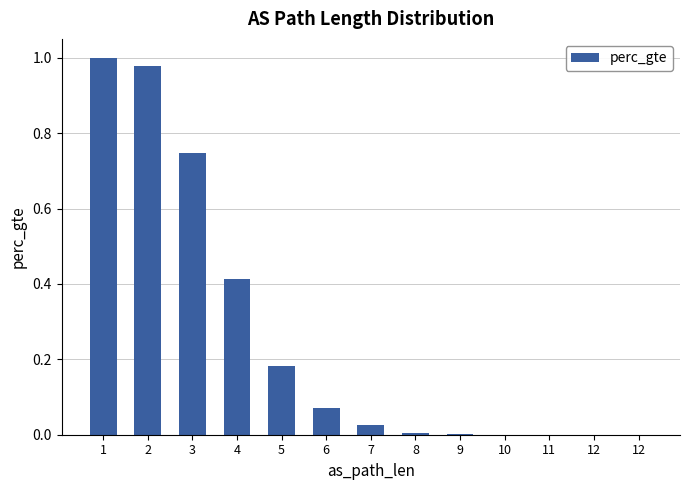

True or false: the data shows 0.0 at 10.

True